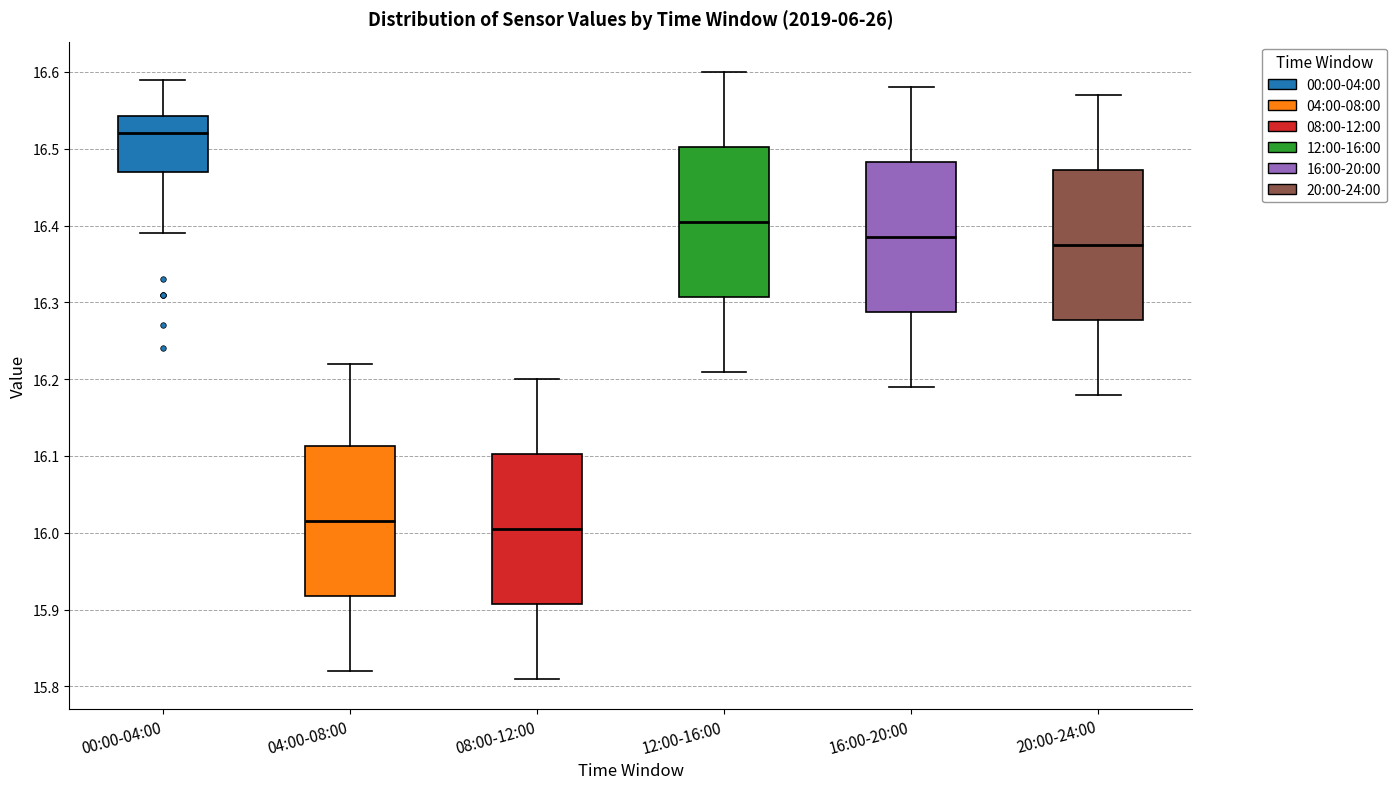

Which box has the highest median line?

00:00-04:00